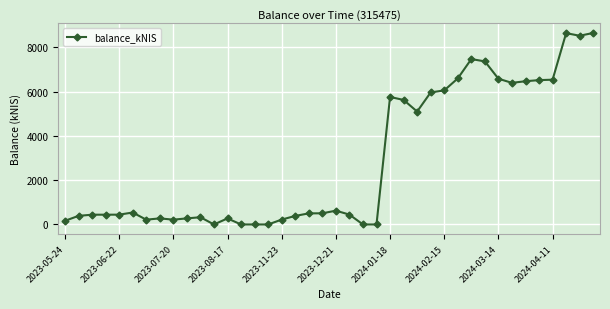

How many distinct data groups are displayed?

1